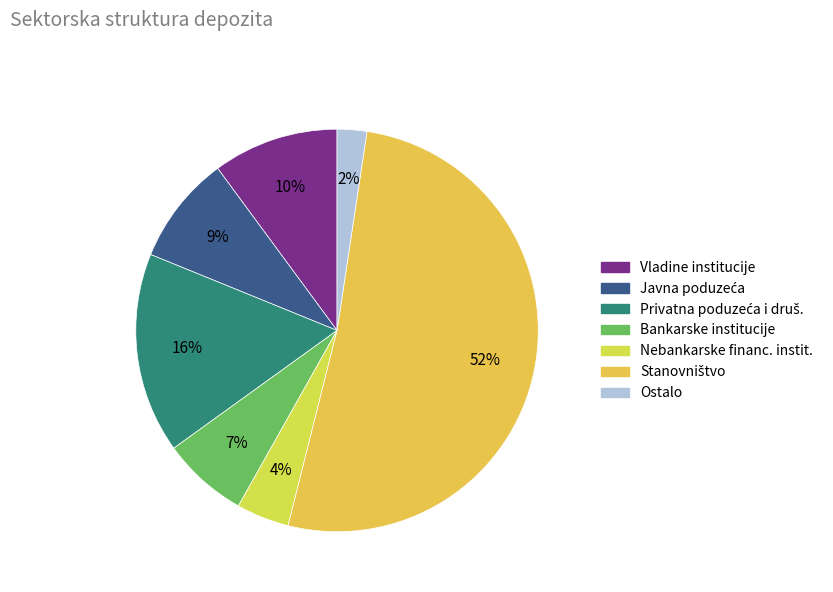

Count the number of slices in the pie.

7